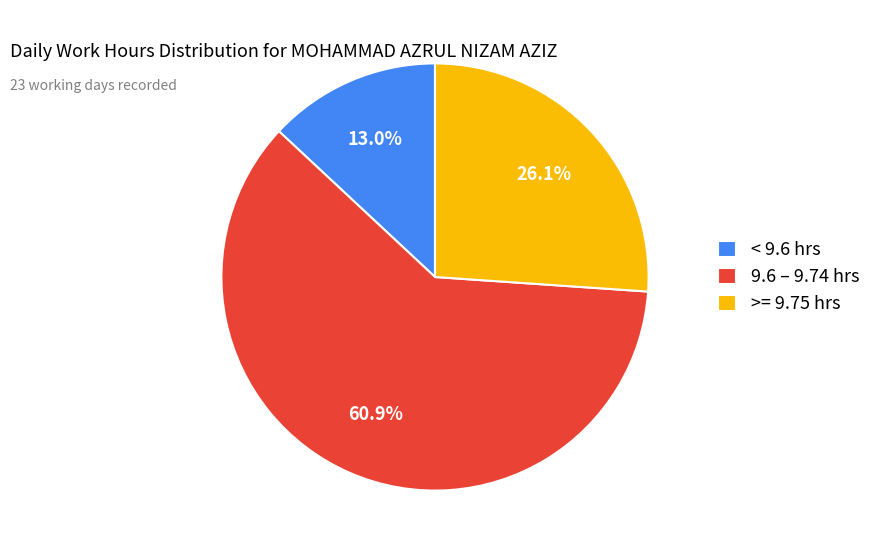

Is there a majority slice in this chart?

Yes